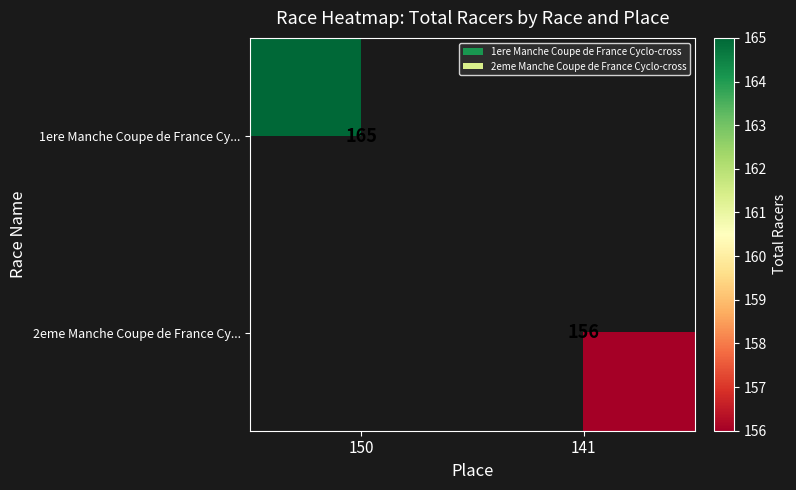

The value of 2eme Manche Coupe de France Cy... at 141 is 156. True or false?

True